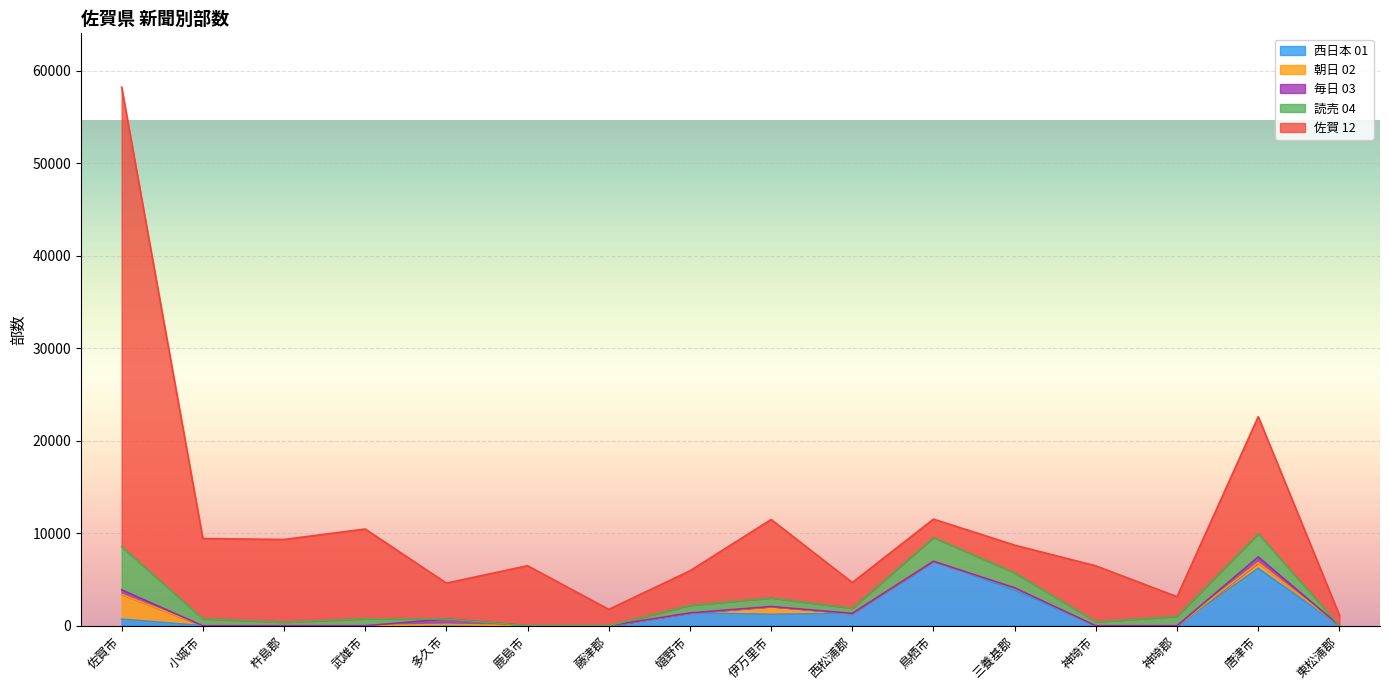

Reading right to left, what are all the values shown in this chart?

西日本 01: 東松浦郡=0	唐津市=6205	神埼郡=0	神埼市=0	三養基郡=3835	鳥栖市=6975	西松浦郡=1340	伊万里市=1225	嬉野市=1385	藤津郡=0	鹿島市=0	多久市=0	武雄市=0	杵島郡=0	小城市=0	佐賀市=710
朝日 02: 東松浦郡=0	唐津市=610	神埼郡=0	神埼市=0	三養基郡=270	鳥栖市=0	西松浦郡=0	伊万里市=855	嬉野市=0	藤津郡=0	鹿島市=0	多久市=140	武雄市=0	杵島郡=0	小城市=0	佐賀市=2685
毎日 03: 東松浦郡=0	唐津市=625	神埼郡=0	神埼市=0	三養基郡=0	鳥栖市=0	西松浦郡=0	伊万里市=0	嬉野市=0	藤津郡=0	鹿島市=0	多久市=585	武雄市=0	杵島郡=0	小城市=0	佐賀市=485
読売 04: 東松浦郡=0	唐津市=2520	神埼郡=1010	神埼市=430	三養基郡=1605	鳥栖市=2575	西松浦郡=550	伊万里市=925	嬉野市=825	藤津郡=0	鹿島市=0	多久市=0	武雄市=750	杵島郡=380	小城市=750	佐賀市=4675
佐賀 12: 東松浦郡=1140	唐津市=12655	神埼郡=2130	神埼市=6045	三養基郡=3005	鳥栖市=1980	西松浦郡=2785	伊万里市=8485	嬉野市=3730	藤津郡=1770	鹿島市=6490	多久市=3885	武雄市=9710	杵島郡=8950	小城市=8680	佐賀市=49690